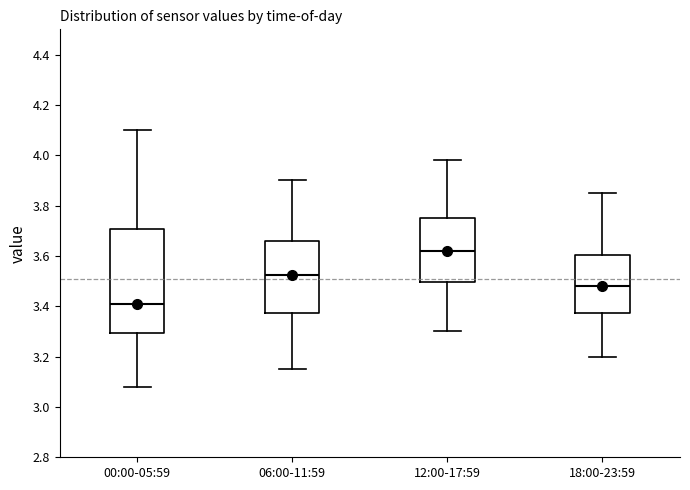

Where does the median line of the box for 00:00-05:59 sit on the y-axis? The values are not printed on the chart, so give them approximately, as read against the axis.

3.42